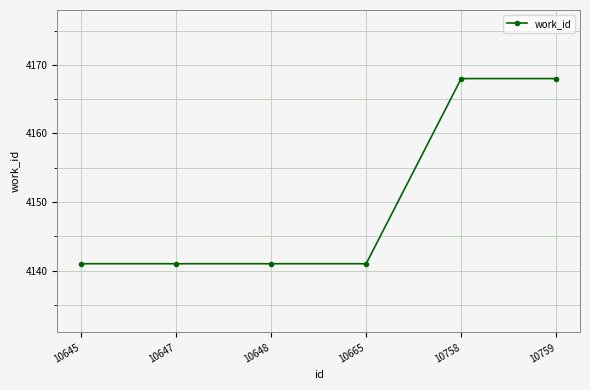

What value does the data have at 10647, to the nearest 10?

4140